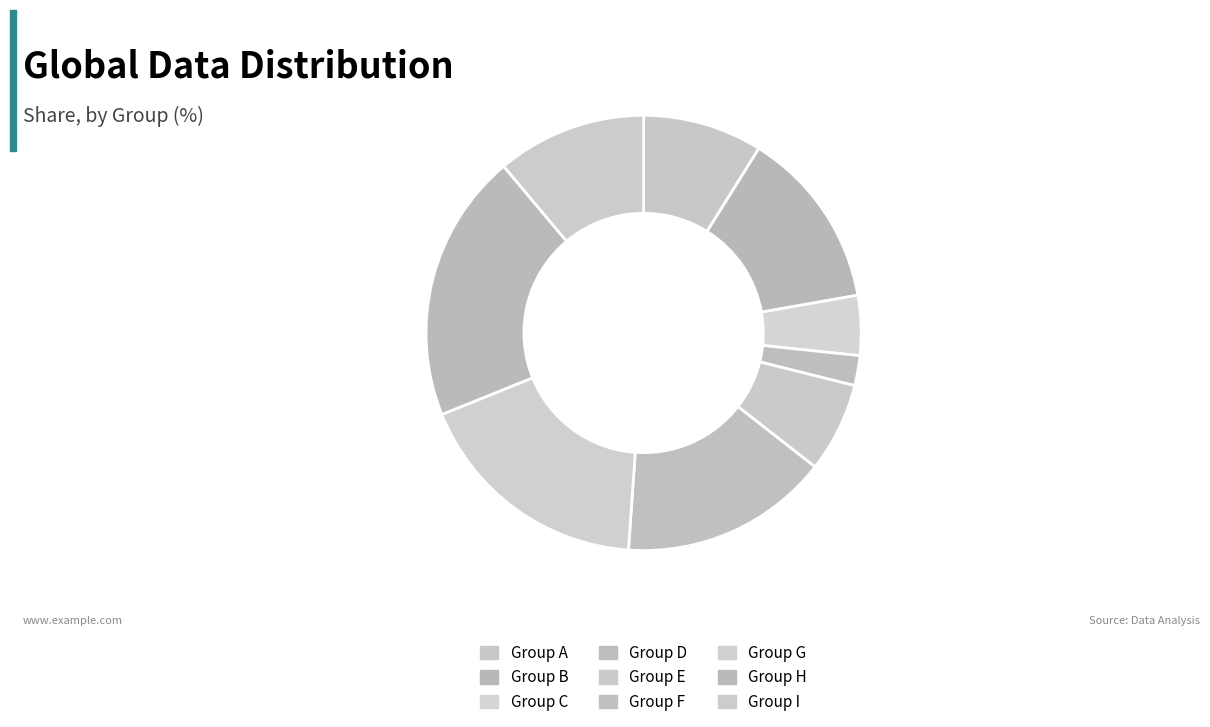

Which slice is the smallest?

Group D